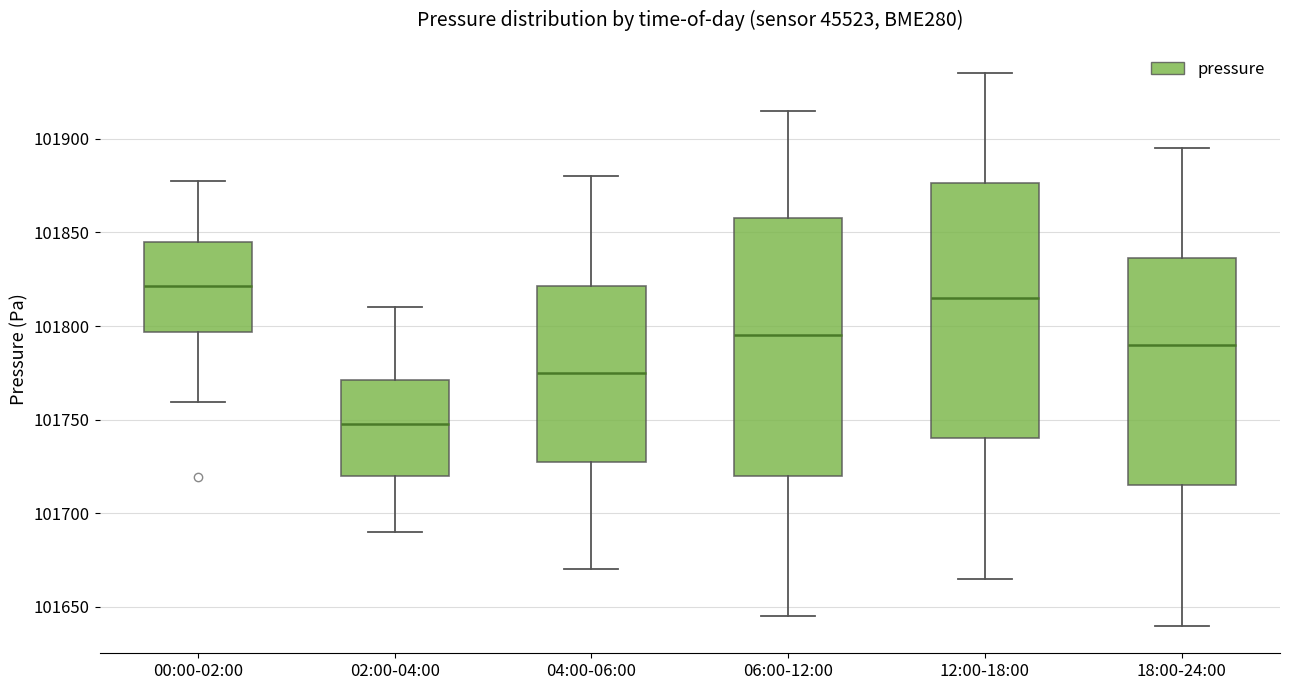

Where is the lower edge of the box for 12:00-18:00 on the y-axis? The values are not printed on the chart, so give them approximately, as read against the axis.

101740